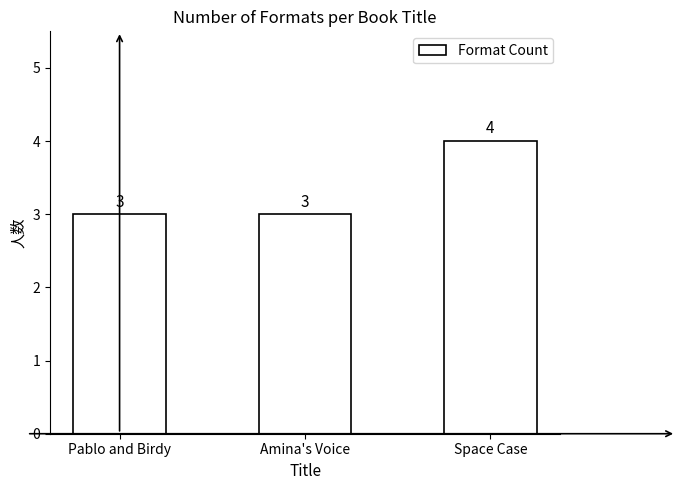

What is the greatest value displayed?

4